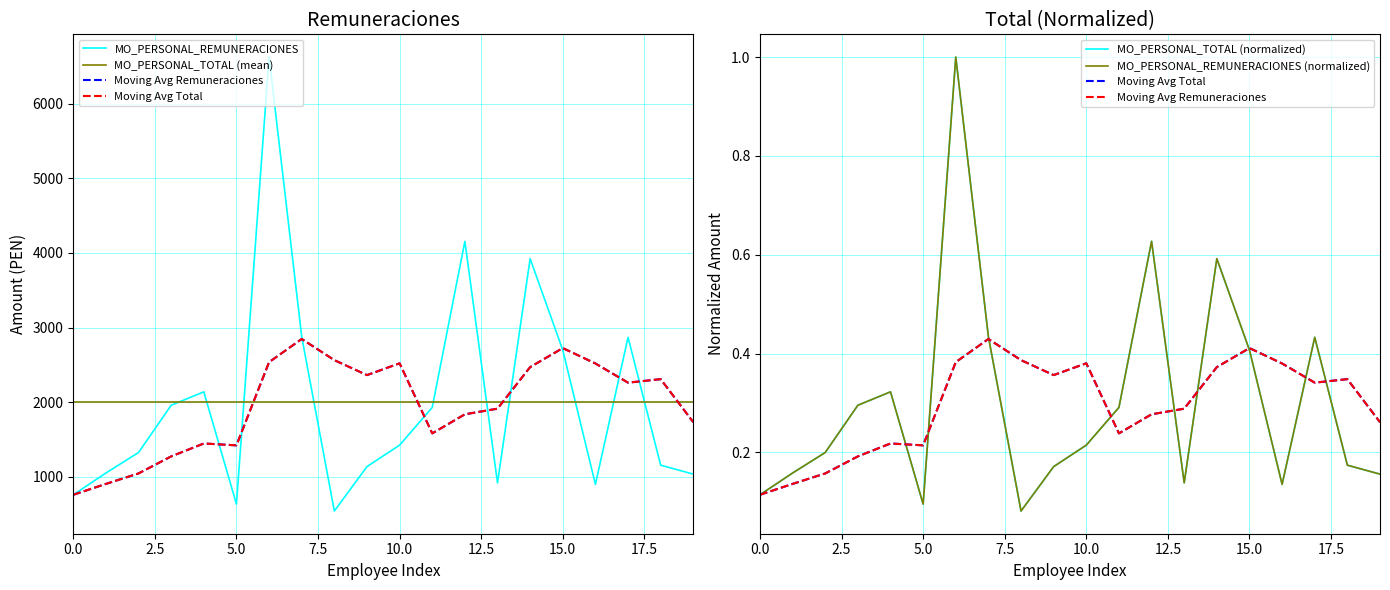

Reading left to right, transcribe all the data shown in this chart.

MO_PERSONAL_REMUNERACIONES: 757.0	1049.2	1323.9	1957.8	2137.6	632.2	6627.3	2876.9	539.4	1135.0	1423.1	1928.4	4156.3	917.0	3923.3	2696.9	896.8	2869.0	1154.0	1034.2
MO_PERSONAL_TOTAL (mean): 2001.8	2001.8	2001.8	2001.8	2001.8	2001.8	2001.8	2001.8	2001.8	2001.8	2001.8	2001.8	2001.8	2001.8	2001.8	2001.8	2001.8	2001.8	2001.8	2001.8
Moving Avg Remuneraciones: 0.1	0.1	0.2	0.2	0.2	0.2	0.4	0.4	0.4	0.4	0.4	0.2	0.3	0.3	0.4	0.4	0.4	0.3	0.3	0.3
Moving Avg Total: 0.1	0.1	0.2	0.2	0.2	0.2	0.4	0.4	0.4	0.4	0.4	0.2	0.3	0.3	0.4	0.4	0.4	0.3	0.3	0.3
MO_PERSONAL_TOTAL (normalized): 0.1	0.2	0.2	0.3	0.3	0.1	1.0	0.4	0.1	0.2	0.2	0.3	0.6	0.1	0.6	0.4	0.1	0.4	0.2	0.2
MO_PERSONAL_REMUNERACIONES (normalized): 0.1	0.2	0.2	0.3	0.3	0.1	1.0	0.4	0.1	0.2	0.2	0.3	0.6	0.1	0.6	0.4	0.1	0.4	0.2	0.2